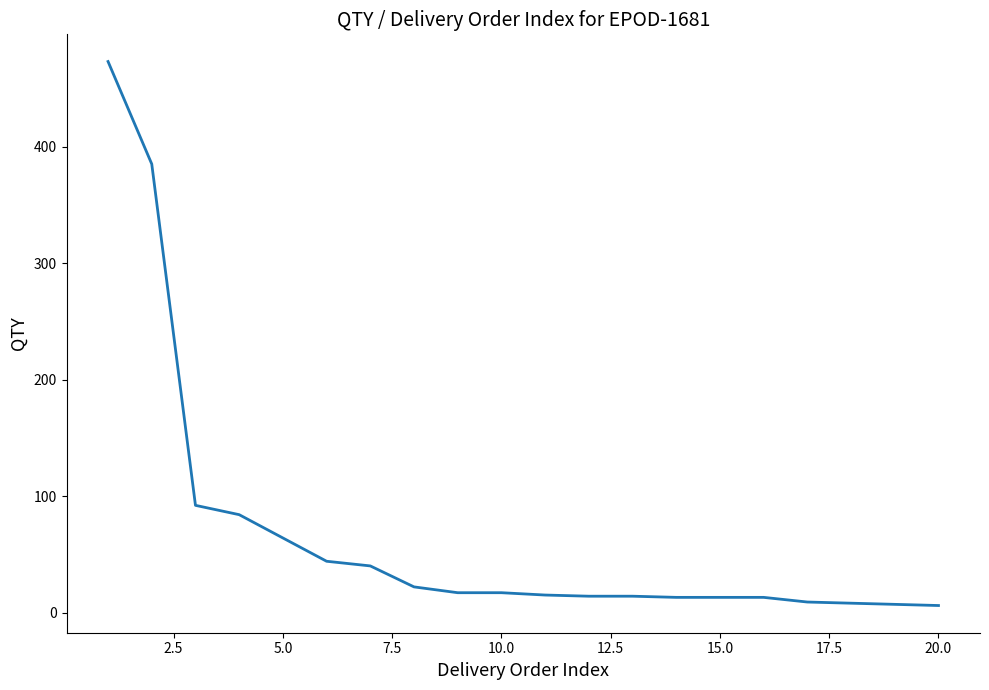

How many lines are shown in the chart?

1